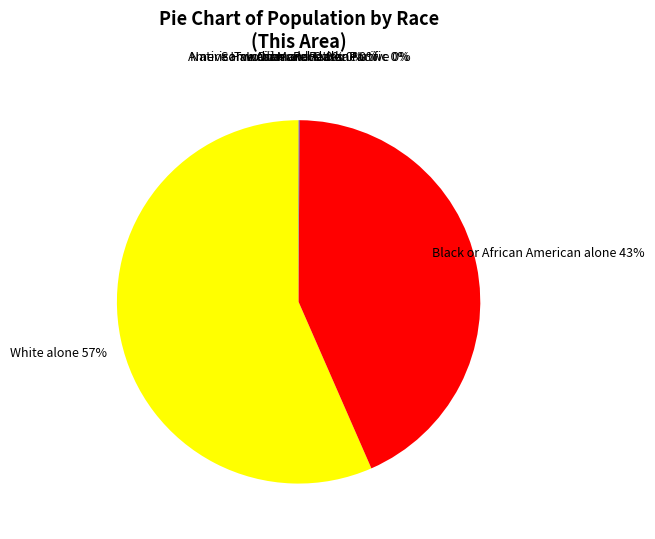

What percentage is the White alone slice, to the nearest percent?

57%